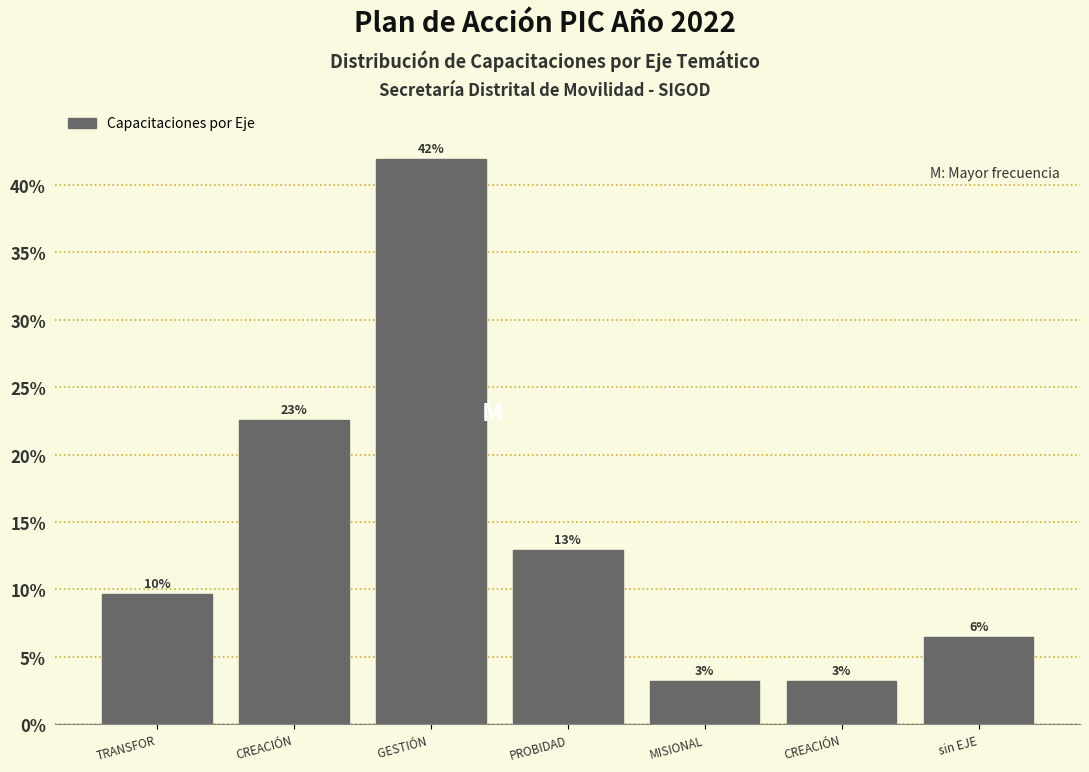

How many bars are there in total?

7